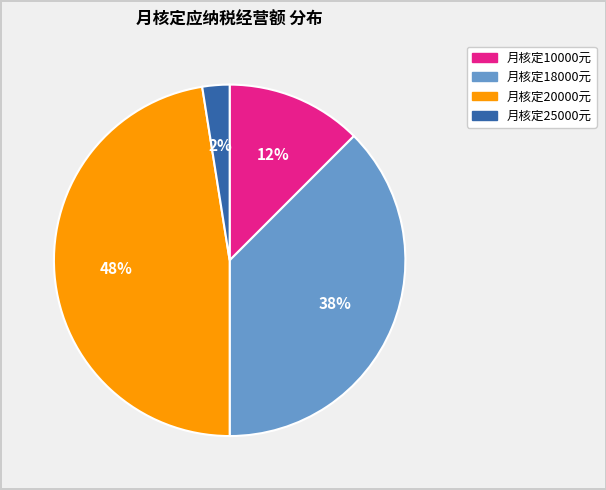

To the nearest percent, what is the average slice percentage?

25%